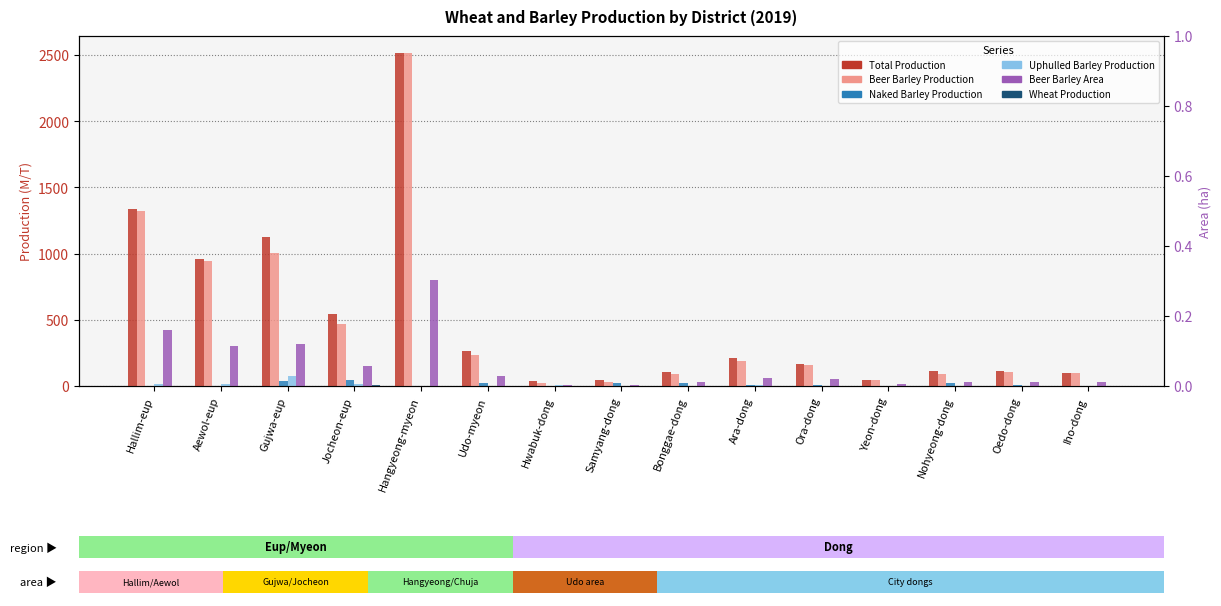

Is the value of Wheat Production at Hangyeong-myeon greater than the value of Beer Barley Area at Aewol-eup?

No